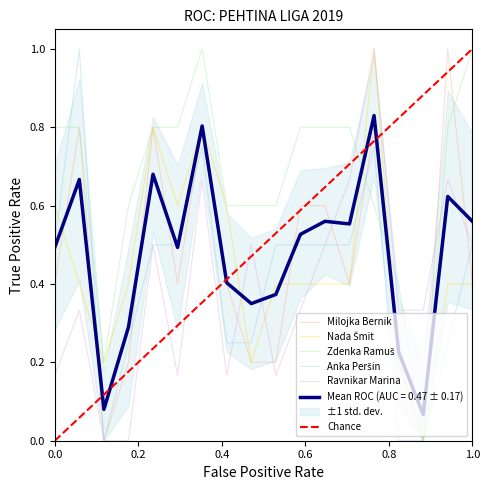

How many lines are shown in the chart?

5